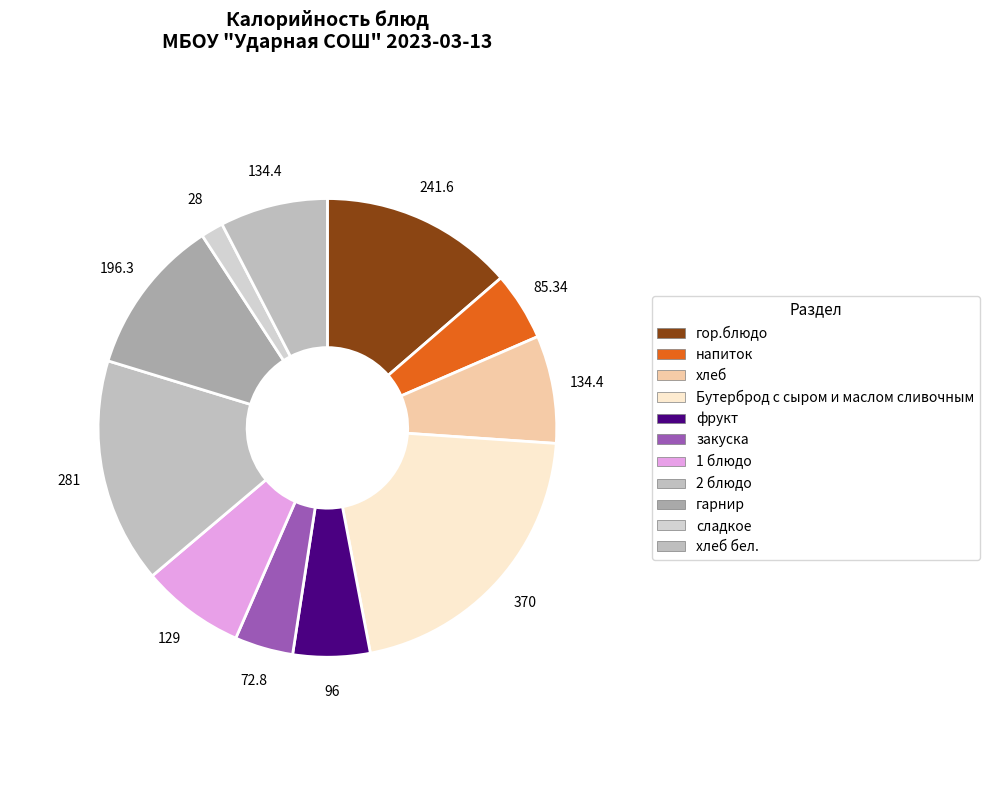

What percentage is the напиток slice, to the nearest percent?

5%